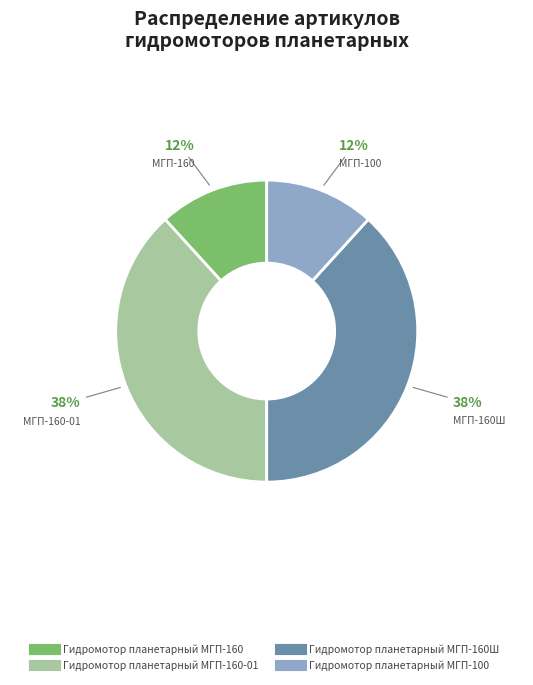

Does any single category account for the majority?

No